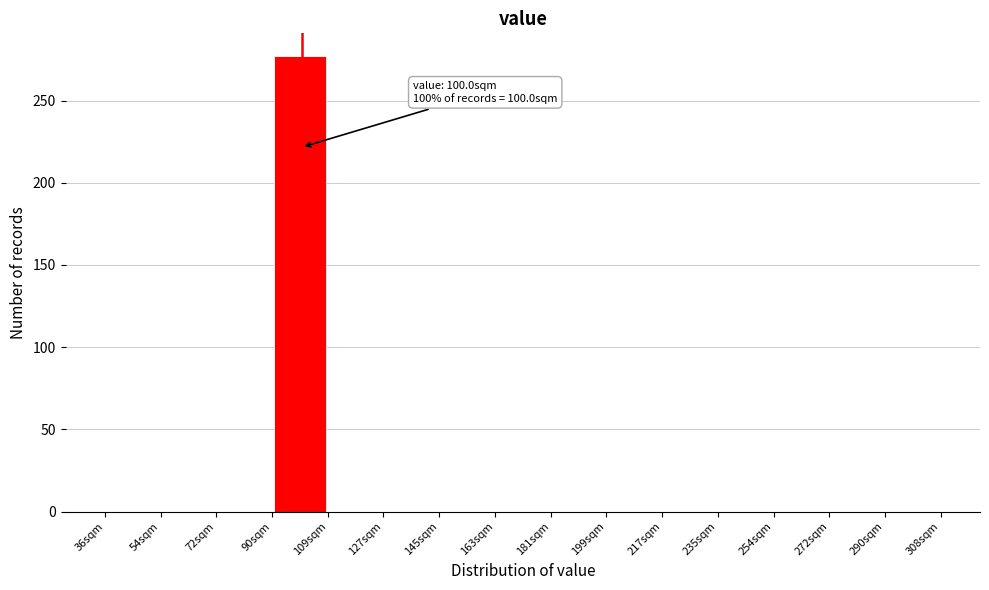

Which range on the x-axis has the tallest bar?

90 to 108